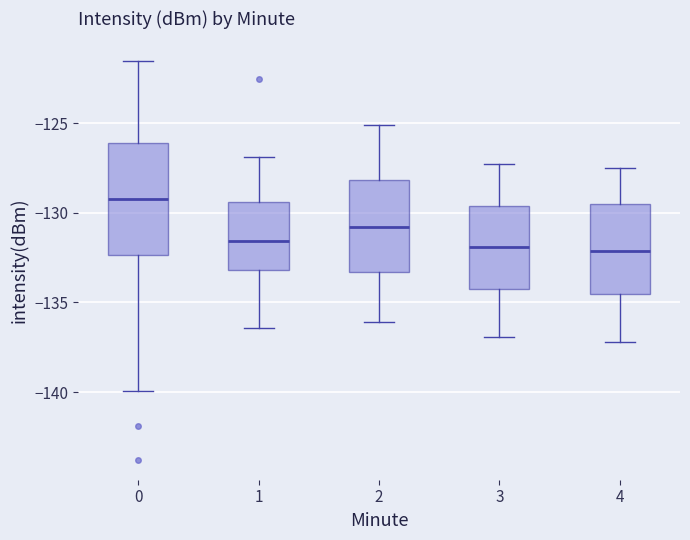

Where is the upper edge of the box at x = 3 on the y-axis? The values are not printed on the chart, so give them approximately, as read against the axis.

-129.5